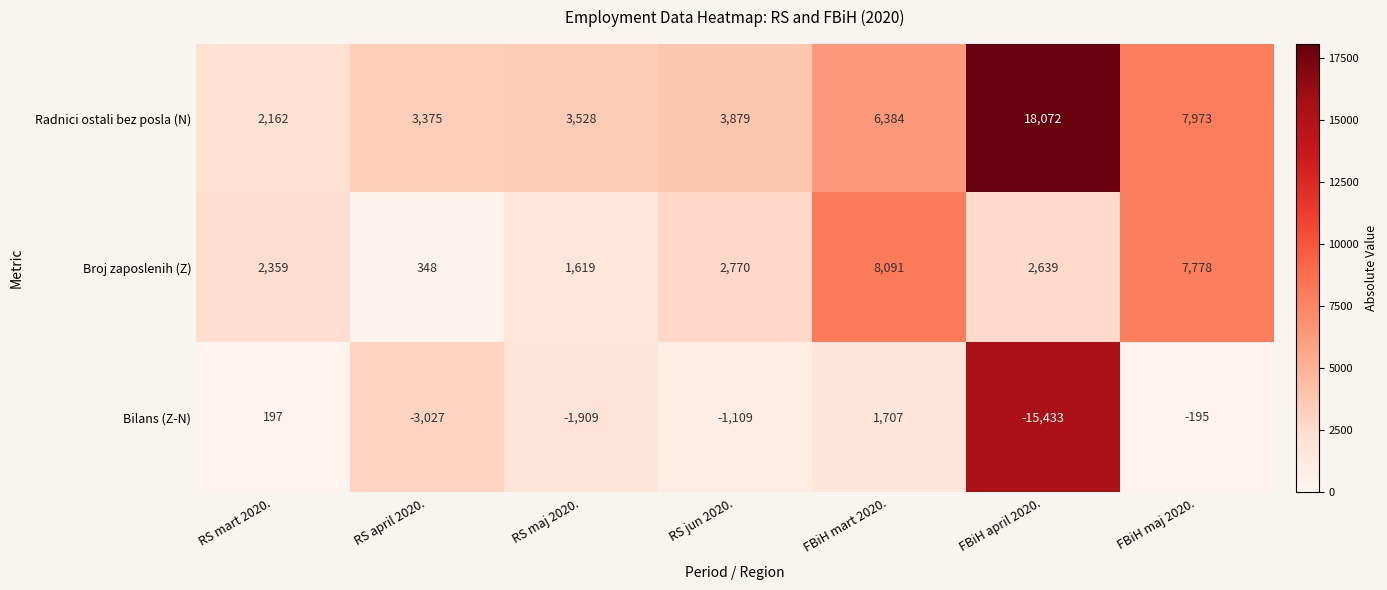

At how many categories does at least one series exceed 3633?

4